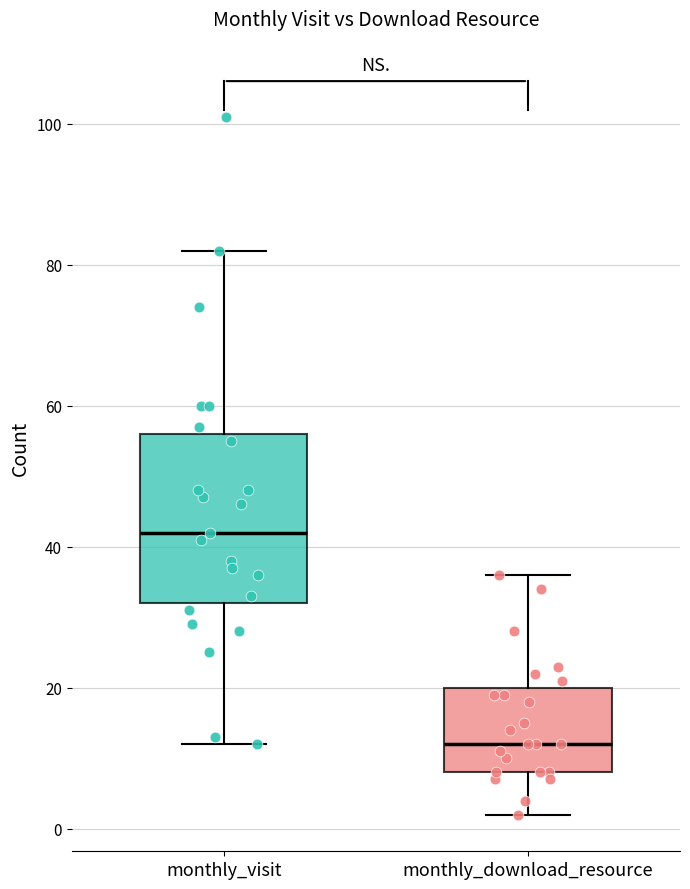

Comparing the boxes themselves (not the whiskers), which one is the tallest?

monthly_visit